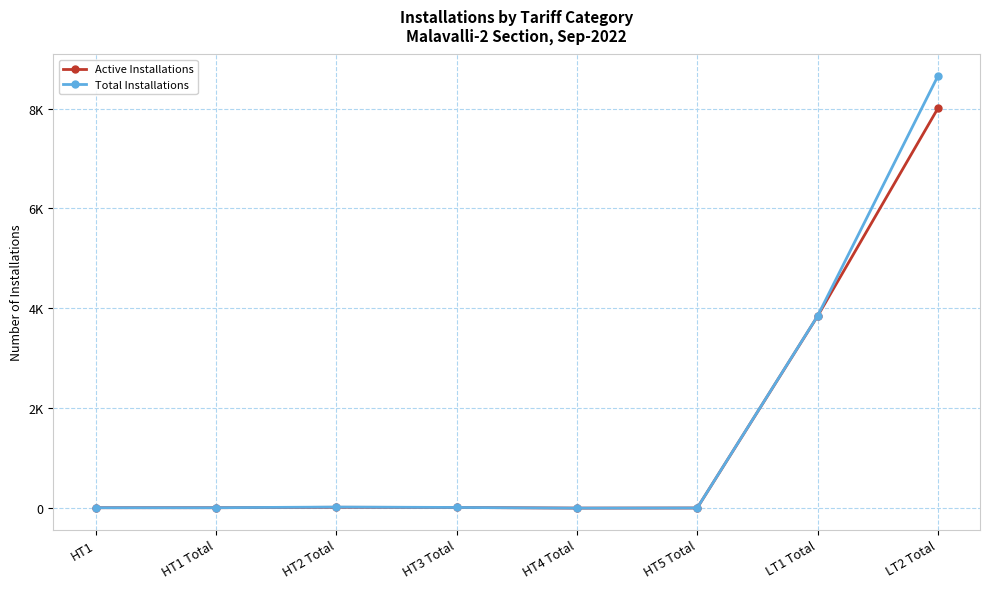

What is the difference between the maximum and minimum values in the Total Installations series?

8649